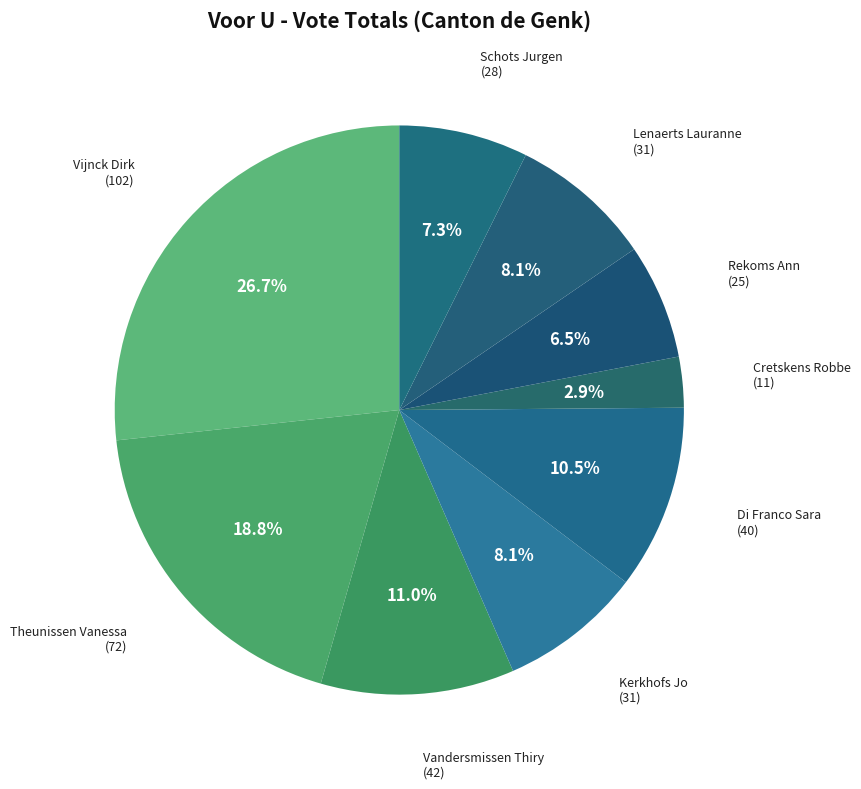

Does Di Franco Sara account for over 50% of the chart?

No